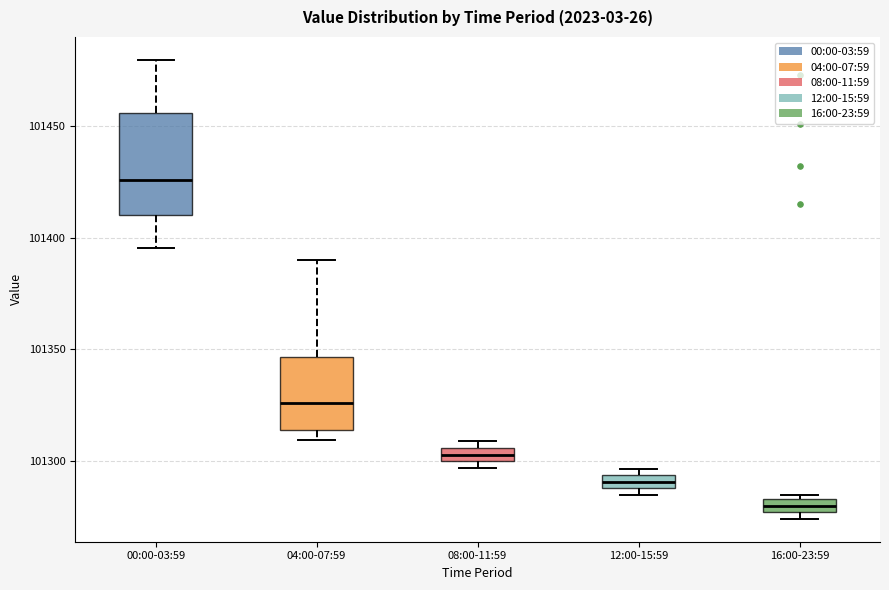

Which box has the highest median line?

00:00-03:59